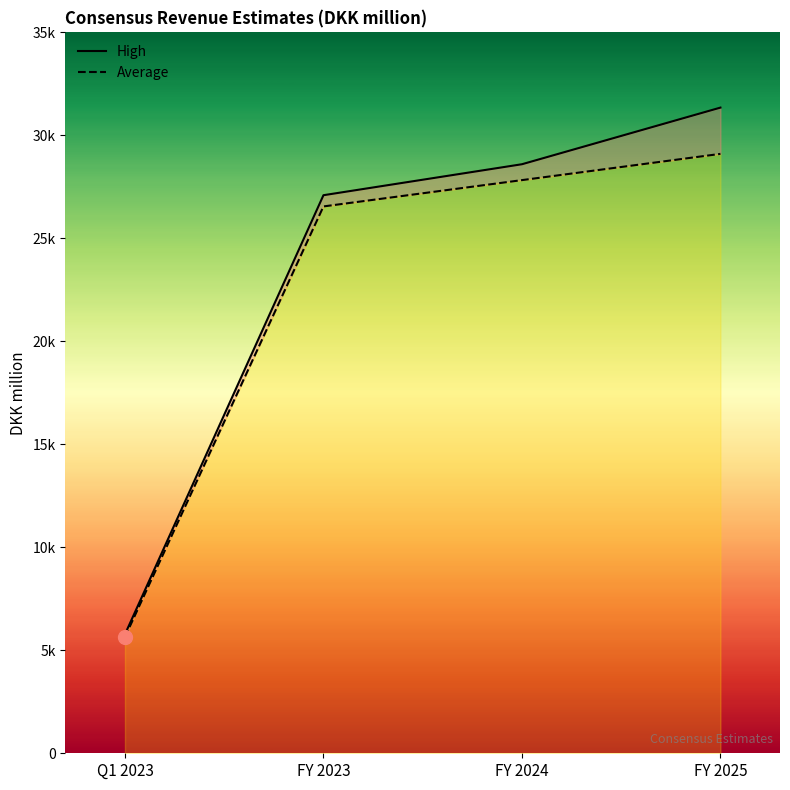

Which has a higher value, FY 2024 or FY 2025?

FY 2025